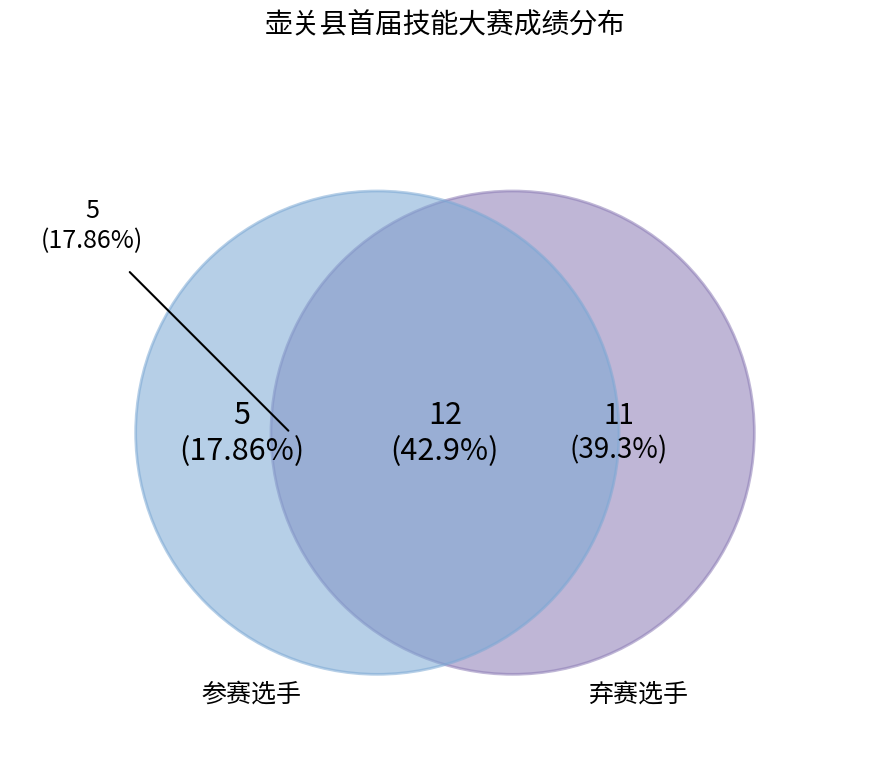

Is it true that 杜阳光 is 1% of the pie?

False